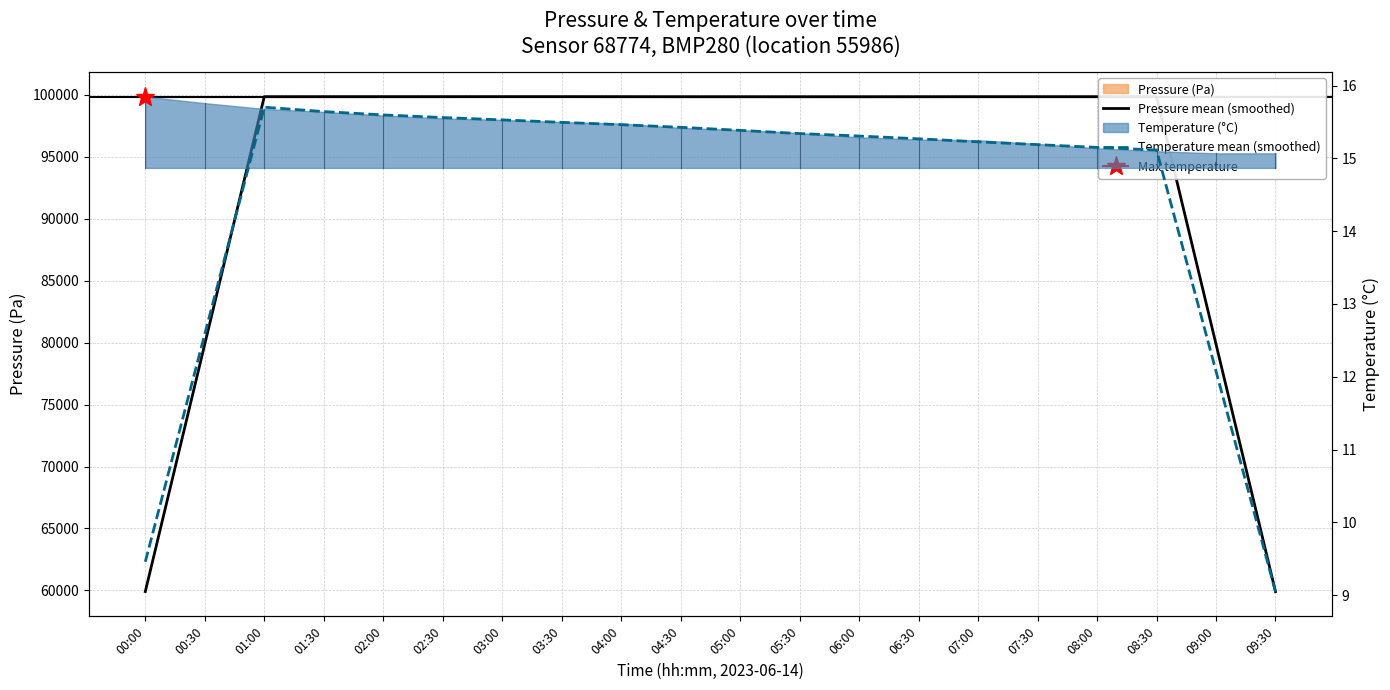

What is the label of the 2nd point from the left?

00:30